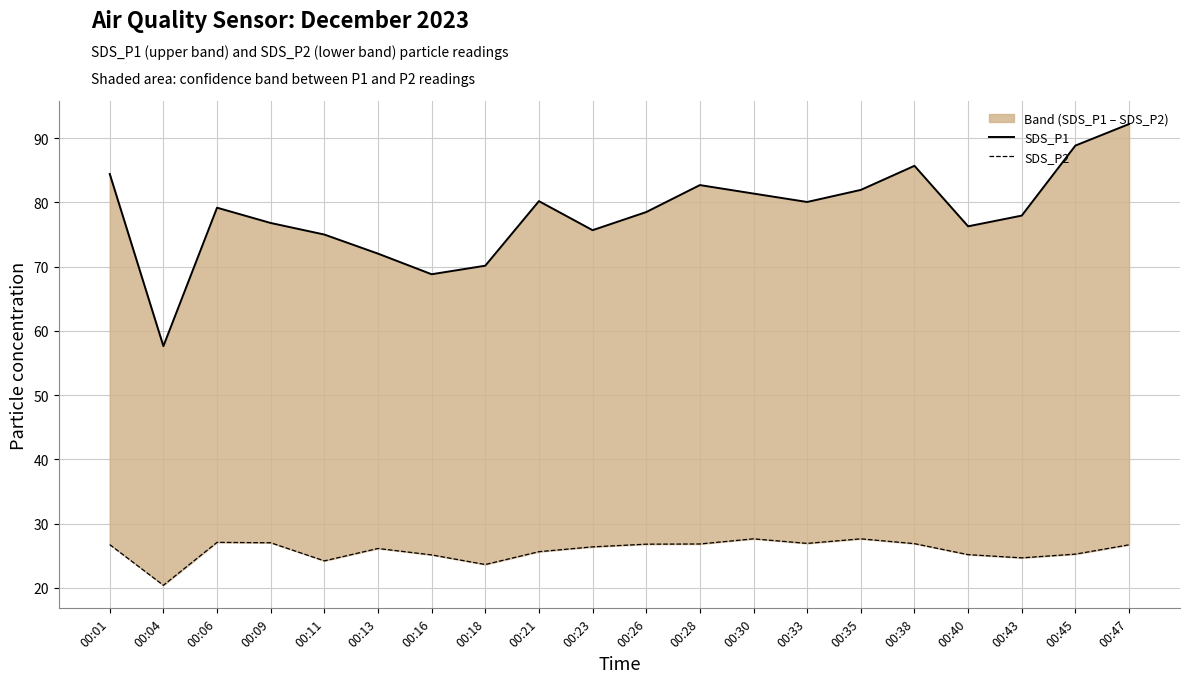

What is the maximum value for SDS_P2?

27.6